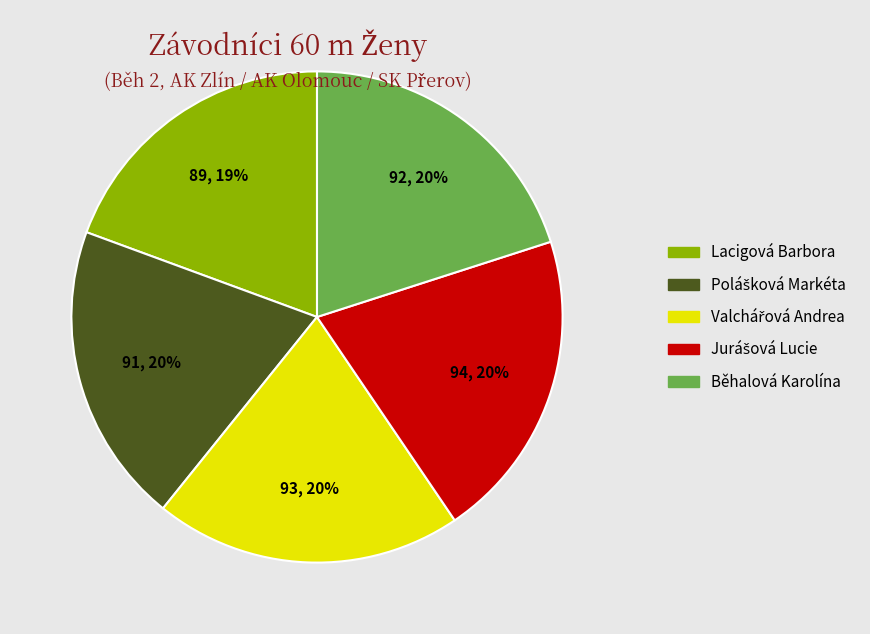

How many segments does this pie chart have?

5